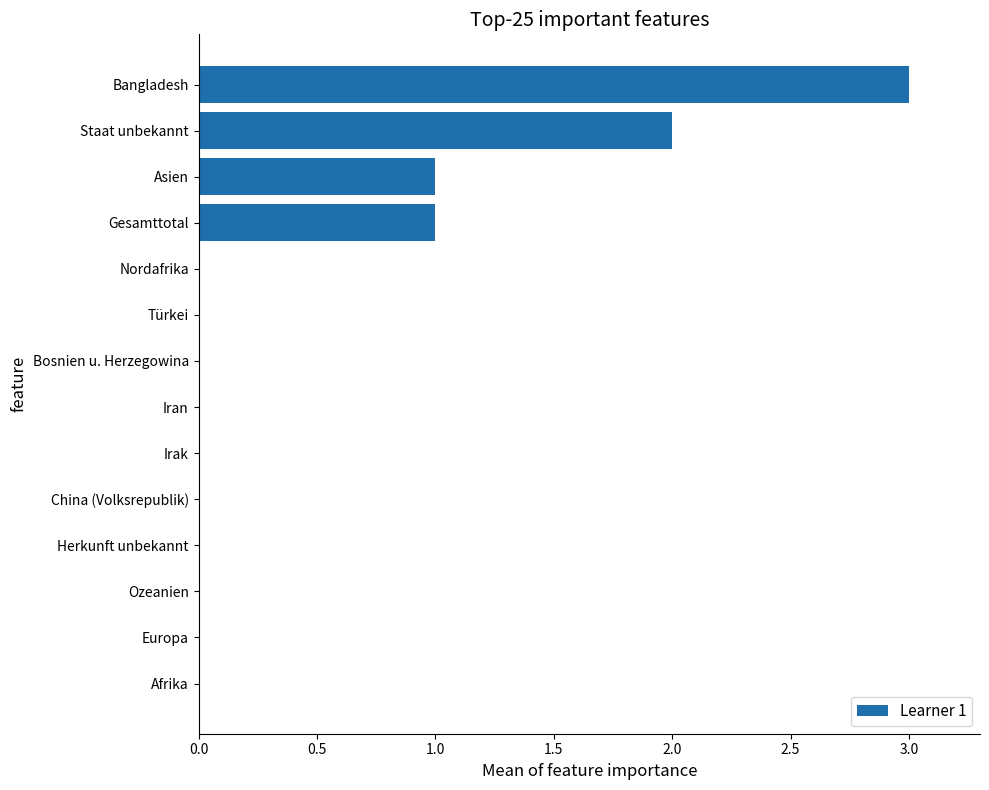

Reading bottom to top, what are all the values shown in this chart?

Afrika=0	Europa=0	Ozeanien=0	Herkunft unbekannt=0	China (Volksrepublik)=0	Irak=0	Iran=0	Bosnien u. Herzegowina=0	Türkei=0	Nordafrika=0	Gesamttotal=1	Asien=1	Staat unbekannt=2	Bangladesh=3